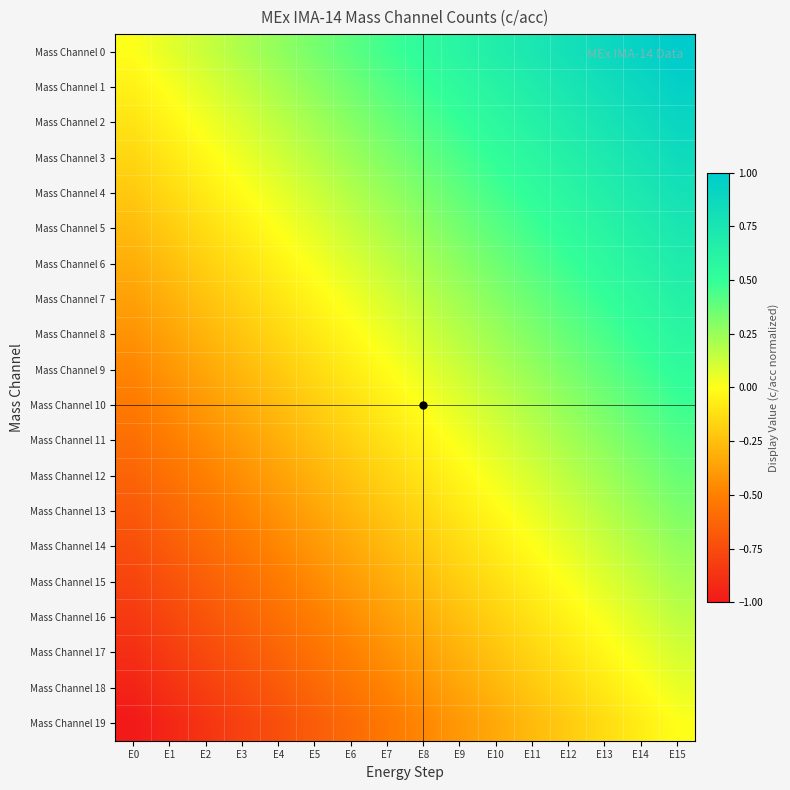

Reading right to left, transcribe all the data shown in this chart.

Mass Channel 0: E15=1.0	E14=0.9	E13=0.9	E12=0.8	E11=0.7	E10=0.7	E9=0.6	E8=0.5	E7=0.5	E6=0.4	E5=0.3	E4=0.3	E3=0.2	E2=0.1	E1=0.1	E0=0.0
Mass Channel 1: E15=0.9	E14=0.9	E13=0.8	E12=0.7	E11=0.7	E10=0.6	E9=0.5	E8=0.5	E7=0.4	E6=0.3	E5=0.3	E4=0.2	E3=0.1	E2=0.1	E1=0.0	E0=-0.1
Mass Channel 2: E15=0.9	E14=0.8	E13=0.8	E12=0.7	E11=0.6	E10=0.6	E9=0.5	E8=0.4	E7=0.4	E6=0.3	E5=0.2	E4=0.2	E3=0.1	E2=0.0	E1=-0.0	E0=-0.1
Mass Channel 3: E15=0.8	E14=0.8	E13=0.7	E12=0.6	E11=0.6	E10=0.5	E9=0.4	E8=0.4	E7=0.3	E6=0.2	E5=0.2	E4=0.1	E3=0.0	E2=-0.0	E1=-0.1	E0=-0.2
Mass Channel 4: E15=0.8	E14=0.7	E13=0.7	E12=0.6	E11=0.5	E10=0.5	E9=0.4	E8=0.3	E7=0.3	E6=0.2	E5=0.1	E4=0.1	E3=-0.0	E2=-0.1	E1=-0.1	E0=-0.2
Mass Channel 5: E15=0.7	E14=0.7	E13=0.6	E12=0.5	E11=0.5	E10=0.4	E9=0.3	E8=0.3	E7=0.2	E6=0.1	E5=0.1	E4=0.0	E3=-0.1	E2=-0.1	E1=-0.2	E0=-0.3
Mass Channel 6: E15=0.7	E14=0.6	E13=0.6	E12=0.5	E11=0.4	E10=0.4	E9=0.3	E8=0.2	E7=0.2	E6=0.1	E5=0.0	E4=-0.0	E3=-0.1	E2=-0.2	E1=-0.2	E0=-0.3
Mass Channel 7: E15=0.6	E14=0.6	E13=0.5	E12=0.4	E11=0.4	E10=0.3	E9=0.2	E8=0.2	E7=0.1	E6=0.0	E5=-0.0	E4=-0.1	E3=-0.2	E2=-0.2	E1=-0.3	E0=-0.4
Mass Channel 8: E15=0.6	E14=0.5	E13=0.4	E12=0.4	E11=0.3	E10=0.2	E9=0.2	E8=0.1	E7=0.0	E6=-0.0	E5=-0.1	E4=-0.2	E3=-0.2	E2=-0.3	E1=-0.4	E0=-0.4
Mass Channel 9: E15=0.5	E14=0.5	E13=0.4	E12=0.3	E11=0.3	E10=0.2	E9=0.1	E8=0.1	E7=-0.0	E6=-0.1	E5=-0.1	E4=-0.2	E3=-0.3	E2=-0.3	E1=-0.4	E0=-0.5
Mass Channel 10: E15=0.5	E14=0.4	E13=0.3	E12=0.3	E11=0.2	E10=0.1	E9=0.1	E8=0.0	E7=-0.1	E6=-0.1	E5=-0.2	E4=-0.3	E3=-0.3	E2=-0.4	E1=-0.5	E0=-0.5
Mass Channel 11: E15=0.4	E14=0.4	E13=0.3	E12=0.2	E11=0.2	E10=0.1	E9=0.0	E8=-0.0	E7=-0.1	E6=-0.2	E5=-0.2	E4=-0.3	E3=-0.4	E2=-0.4	E1=-0.5	E0=-0.6
Mass Channel 12: E15=0.4	E14=0.3	E13=0.2	E12=0.2	E11=0.1	E10=0.0	E9=-0.0	E8=-0.1	E7=-0.2	E6=-0.2	E5=-0.3	E4=-0.4	E3=-0.4	E2=-0.5	E1=-0.6	E0=-0.6
Mass Channel 13: E15=0.3	E14=0.2	E13=0.2	E12=0.1	E11=0.0	E10=-0.0	E9=-0.1	E8=-0.2	E7=-0.2	E6=-0.3	E5=-0.4	E4=-0.4	E3=-0.5	E2=-0.6	E1=-0.6	E0=-0.7
Mass Channel 14: E15=0.3	E14=0.2	E13=0.1	E12=0.1	E11=-0.0	E10=-0.1	E9=-0.1	E8=-0.2	E7=-0.3	E6=-0.3	E5=-0.4	E4=-0.5	E3=-0.5	E2=-0.6	E1=-0.7	E0=-0.7
Mass Channel 15: E15=0.2	E14=0.1	E13=0.1	E12=0.0	E11=-0.1	E10=-0.1	E9=-0.2	E8=-0.3	E7=-0.3	E6=-0.4	E5=-0.5	E4=-0.5	E3=-0.6	E2=-0.7	E1=-0.7	E0=-0.8
Mass Channel 16: E15=0.2	E14=0.1	E13=0.0	E12=-0.0	E11=-0.1	E10=-0.2	E9=-0.2	E8=-0.3	E7=-0.4	E6=-0.4	E5=-0.5	E4=-0.6	E3=-0.6	E2=-0.7	E1=-0.8	E0=-0.8
Mass Channel 17: E15=0.1	E14=0.0	E13=-0.0	E12=-0.1	E11=-0.2	E10=-0.2	E9=-0.3	E8=-0.4	E7=-0.4	E6=-0.5	E5=-0.6	E4=-0.6	E3=-0.7	E2=-0.8	E1=-0.8	E0=-0.9
Mass Channel 18: E15=0.1	E14=-0.0	E13=-0.1	E12=-0.1	E11=-0.2	E10=-0.3	E9=-0.3	E8=-0.4	E7=-0.5	E6=-0.5	E5=-0.6	E4=-0.7	E3=-0.7	E2=-0.8	E1=-0.9	E0=-0.9
Mass Channel 19: E15=0.0	E14=-0.1	E13=-0.1	E12=-0.2	E11=-0.3	E10=-0.3	E9=-0.4	E8=-0.5	E7=-0.5	E6=-0.6	E5=-0.7	E4=-0.7	E3=-0.8	E2=-0.9	E1=-0.9	E0=-1.0